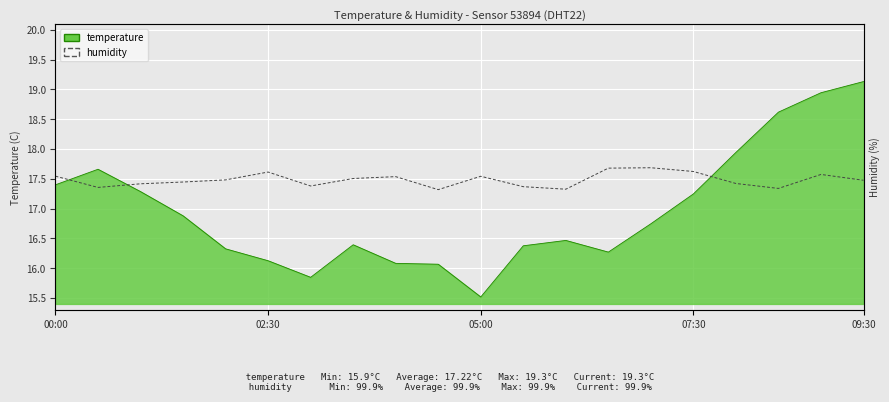

Where is the first local maximum?

02:30